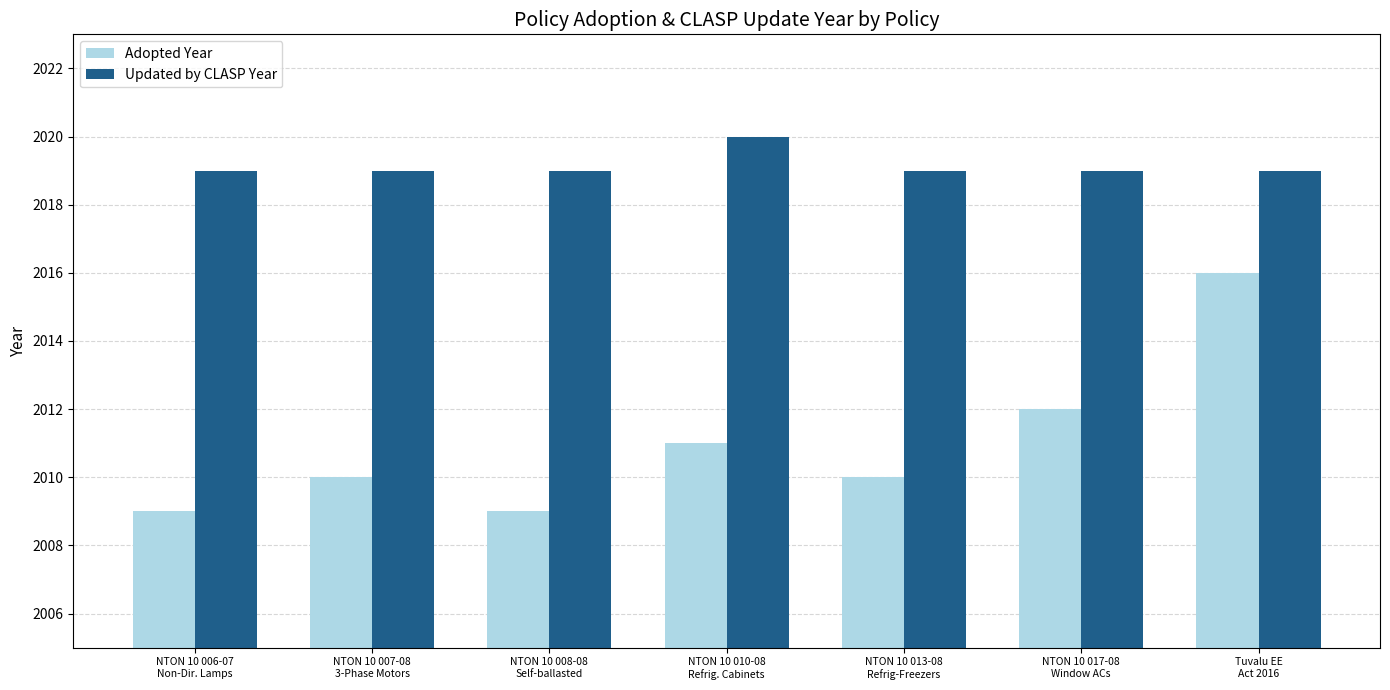

Reading right to left, list all the values displayed in this chart.

Adopted Year: Tuvalu EE
Act 2016=2016	NTON 10 017-08
Window ACs=2012	NTON 10 013-08
Refrig-Freezers=2010	NTON 10 010-08
Refrig. Cabinets=2011	NTON 10 008-08
Self-ballasted=2009	NTON 10 007-08
3-Phase Motors=2010	NTON 10 006-07
Non-Dir. Lamps=2009
Updated by CLASP Year: Tuvalu EE
Act 2016=2019	NTON 10 017-08
Window ACs=2019	NTON 10 013-08
Refrig-Freezers=2019	NTON 10 010-08
Refrig. Cabinets=2020	NTON 10 008-08
Self-ballasted=2019	NTON 10 007-08
3-Phase Motors=2019	NTON 10 006-07
Non-Dir. Lamps=2019